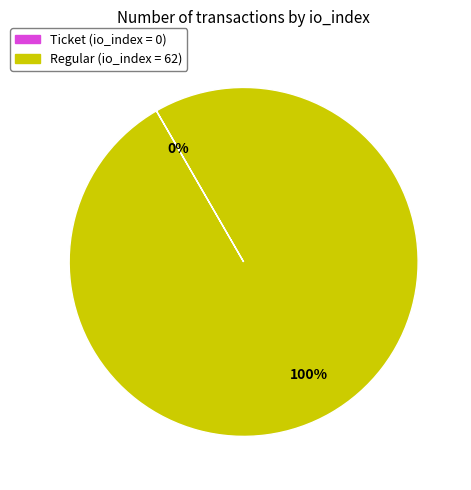

To the nearest percent, what is the average slice percentage?

50%